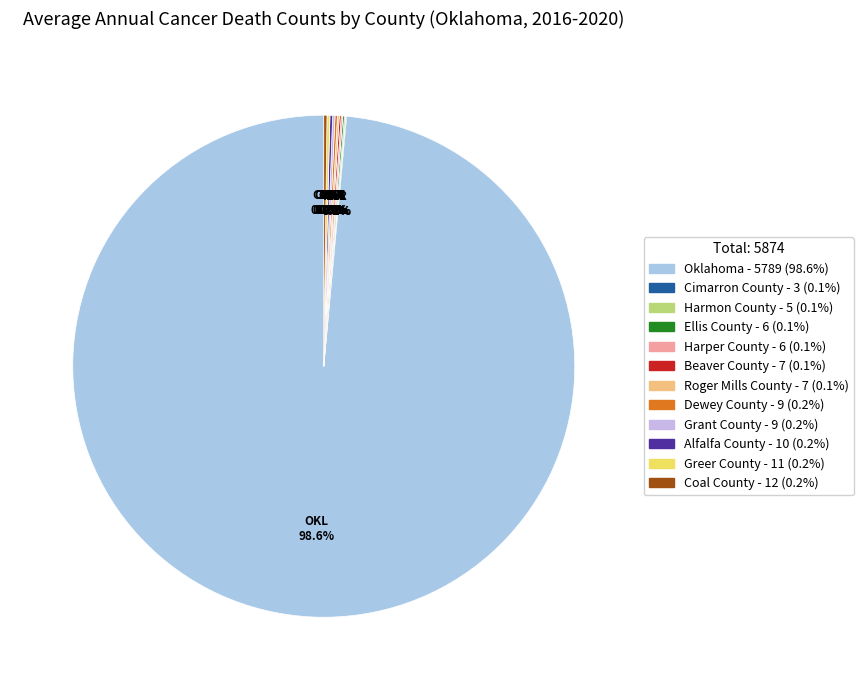

How many slices are in this pie chart?

12